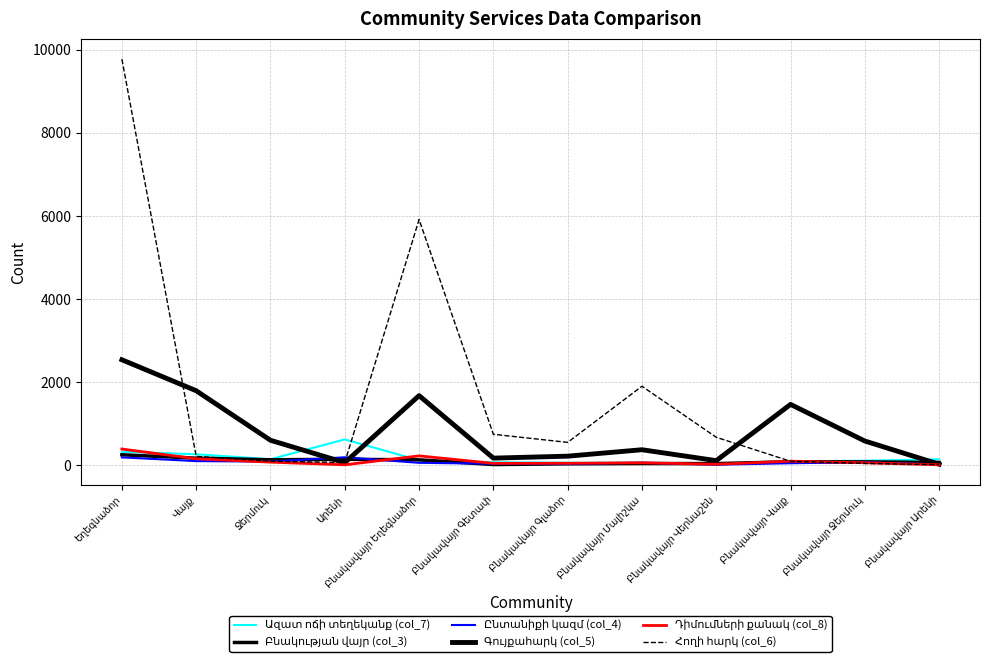

Reading left to right, extract all data points from this chart.

Ազատ ոճի տեղեկանք (col_7): Եղեգնաձոր=322	Վայք=262	Ջերմուկ=142	Արենի=620	Բնակավայր Եղեգնաձոր=117	Բնակավայր Գետափ=68	Բնակավայր Գլաձոր=58	Բնակավայր Մալիշկա=53	Բնակավայր Վերնաշեն=26	Բնակավայր Վայք=93	Բնակավայր Ջերմուկ=106	Բնակավայր Արենի=139
Բնակության վայր (col_3): Եղեգնաձոր=250	Վայք=168	Ջերմուկ=129	Արենի=141	Բնակավայր Եղեգնաձոր=128	Բնակավայր Գետափ=14	Բնակավայր Գլաձոր=32	Բնակավայր Մալիշկա=39	Բնակավայր Վերնաշեն=37	Բնակավայր Վայք=81	Բնակավայր Ջերմուկ=78	Բնակավայր Արենի=64
Ընտանիքի կազմ (col_4): Եղեգնաձոր=187	Վայք=97	Ջերմուկ=85	Արենի=189	Բնակավայր Եղեգնաձոր=56	Բնակավայր Գետափ=34	Բնակավայր Գլաձոր=28	Բնակավայր Մալիշկա=58	Բնակավայր Վերնաշեն=11	Բնակավայր Վայք=46	Բնակավայր Ջերմուկ=69	Բնակավայր Արենի=19
Գույքահարկ (col_5): Եղեգնաձոր=2538	Վայք=1792	Ջերմուկ=599	Արենի=60	Բնակավայր Եղեգնաձոր=1674	Բնակավայր Գետափ=169	Բնակավայր Գլաձոր=216	Բնակավայր Մալիշկա=371	Բնակավայր Վերնաշեն=108	Բնակավայր Վայք=1463	Բնակավայր Ջերմուկ=581	Բնակավայր Արենի=22
Դիմումների քանակ (col_8): Եղեգնաձոր=388	Վայք=154	Ջերմուկ=72	Արենի=8	Բնակավայր Եղեգնաձոր=223	Բնակավայր Գետափ=43	Բնակավայր Գլաձոր=45	Բնակավայր Մալիշկա=56	Բնակավայր Վերնաշեն=21	Բնակավայր Վայք=95	Բնակավայր Ջերմուկ=57	Բնակավայր Արենի=8
Հողի հարկ (col_6): Եղեգնաձոր=9778	Վայք=212	Ջերմուկ=94	Արենի=64	Բնակավայր Եղեգնաձոր=5916	Բնակավայր Գետափ=743	Բնակավայր Գլաձոր=548	Բնակավայր Մալիշկա=1900	Բնակավայր Վերնաշեն=671	Բնակավայր Վայք=93	Բնակավայր Ջերմուկ=41	Բնակավայր Արենի=12